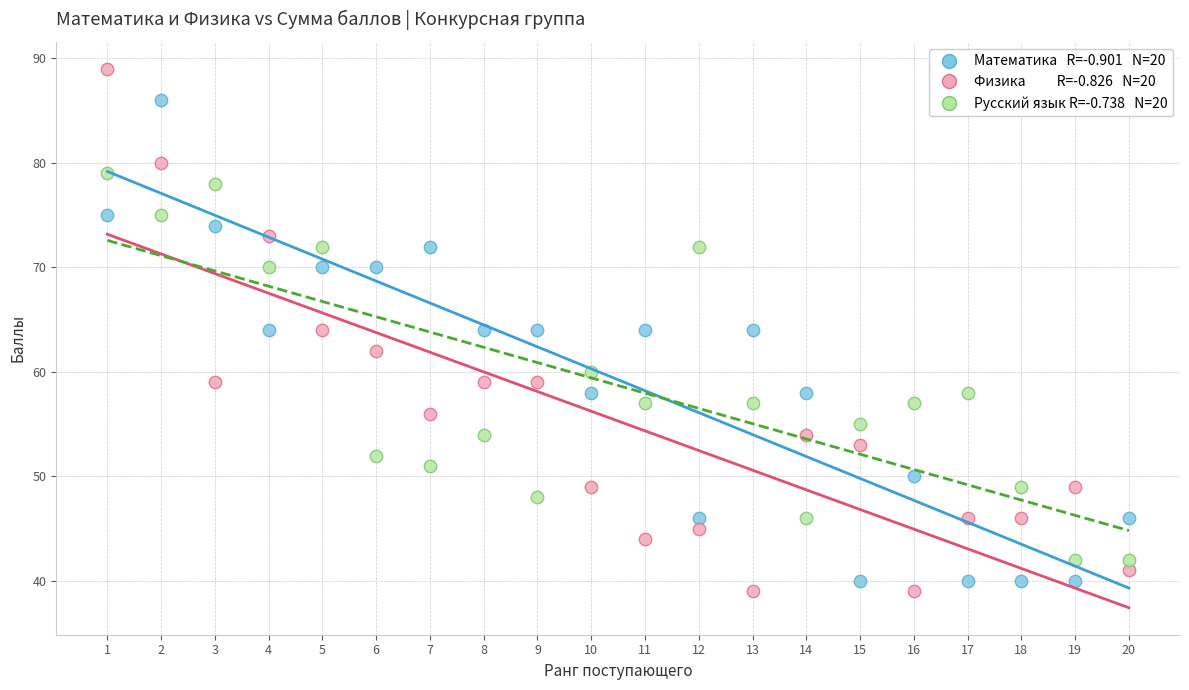

Across all data points, what is the range of Y values (max minus min)?

50